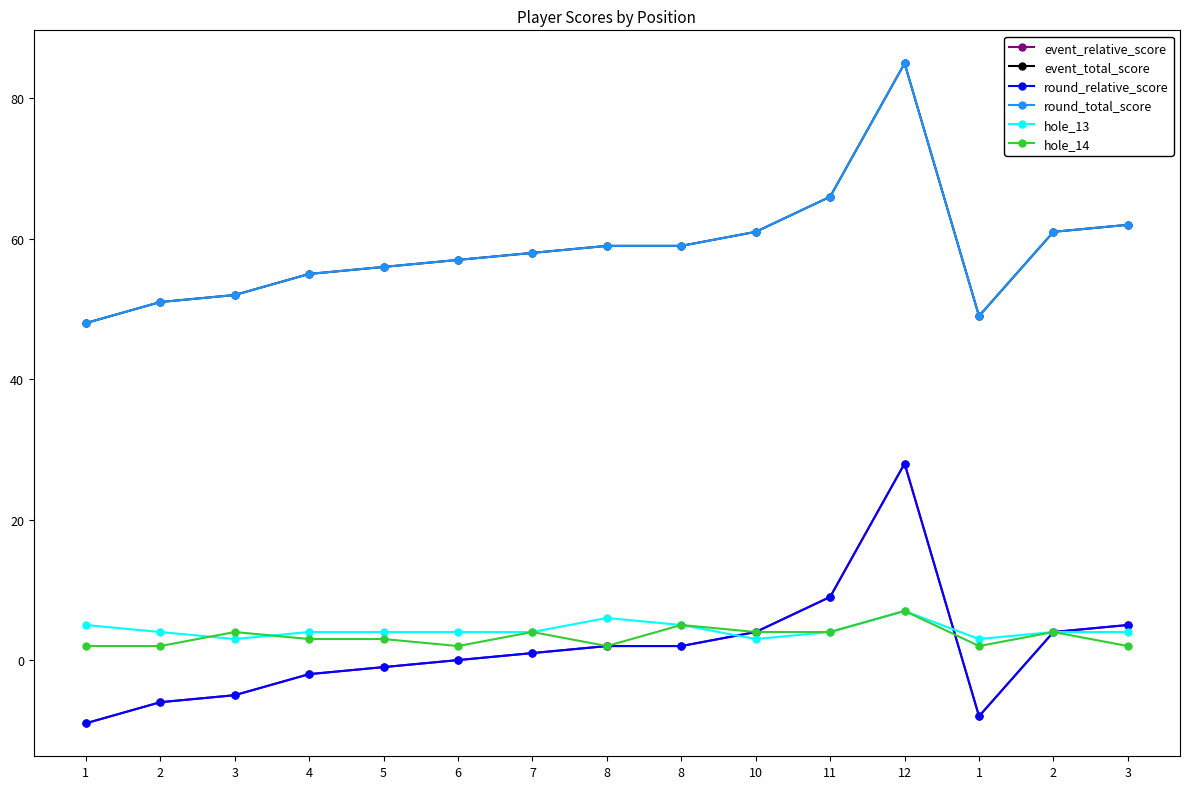

Count the number of data series in this chart.

6